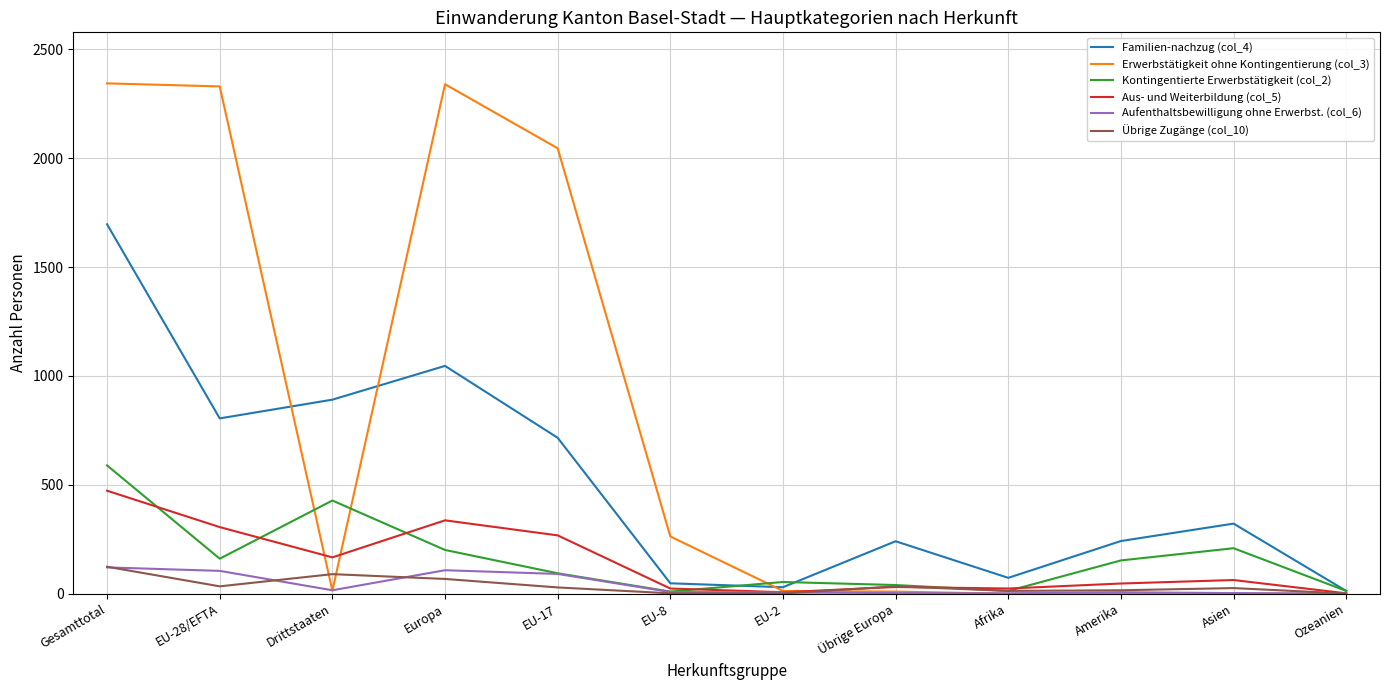

Which series has the largest range (max minus min)?

Erwerbstätigkeit ohne Kontingentierung (col_3)